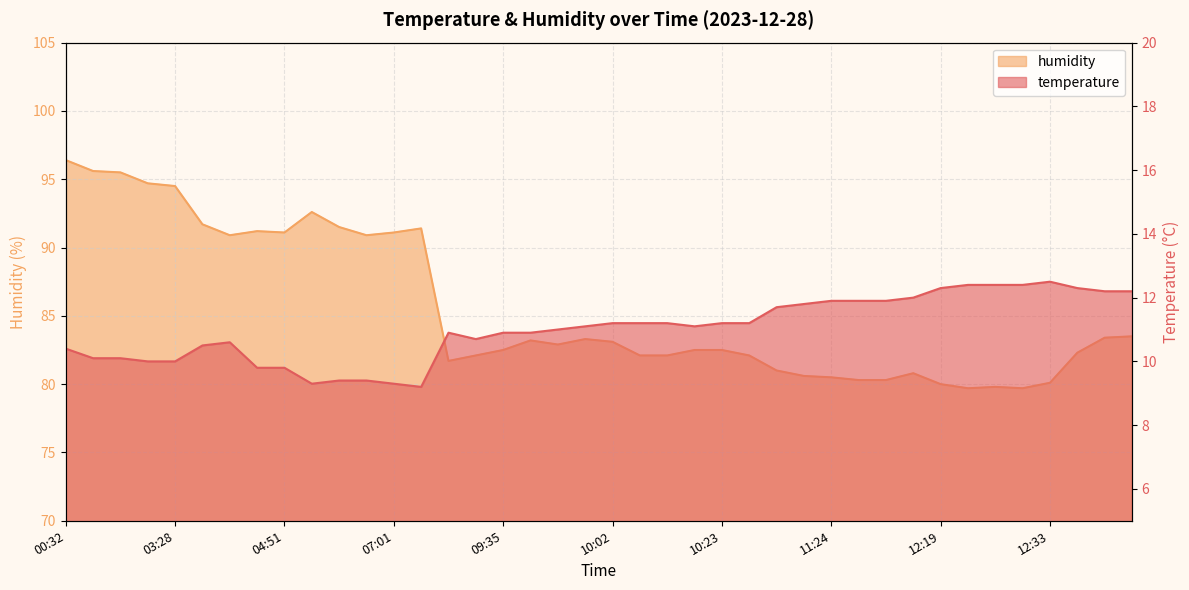

Reading right to left, transcribe all the data shown in this chart.

temperature: 12.2	12.2	12.3	12.5	12.4	12.4	12.4	12.3	12.0	11.9	11.9	11.9	11.8	11.7	11.2	11.2	11.1	11.2	11.2	11.2	11.1	11.0	10.9	10.9	10.7	10.9	9.2	9.3	9.4	9.4	9.3	9.8	9.8	10.6	10.5	10.0	10.0	10.1	10.1	10.4
humidity: 83.5	83.4	82.3	80.1	79.7	79.8	79.7	80.0	80.8	80.3	80.3	80.5	80.6	81.0	82.1	82.5	82.5	82.1	82.1	83.1	83.3	82.9	83.2	82.5	82.1	81.7	91.4	91.1	90.9	91.5	92.6	91.1	91.2	90.9	91.7	94.5	94.7	95.5	95.6	96.4